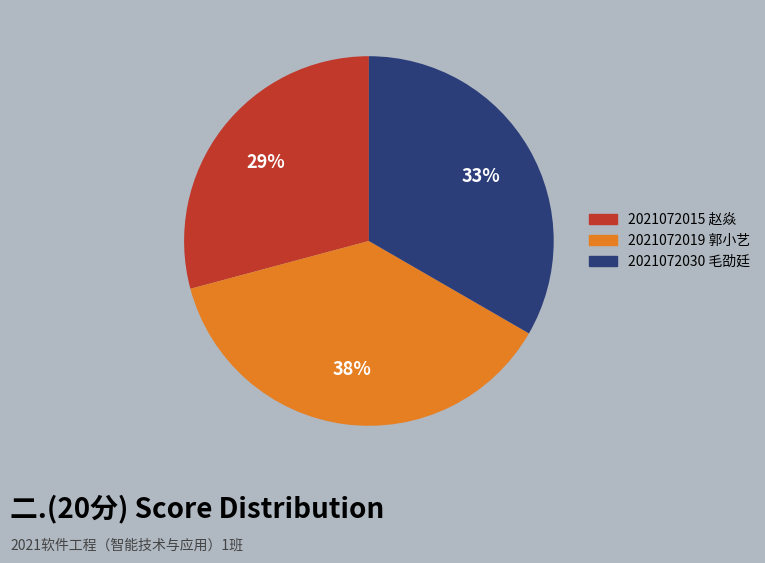

How many slices are in this pie chart?

3